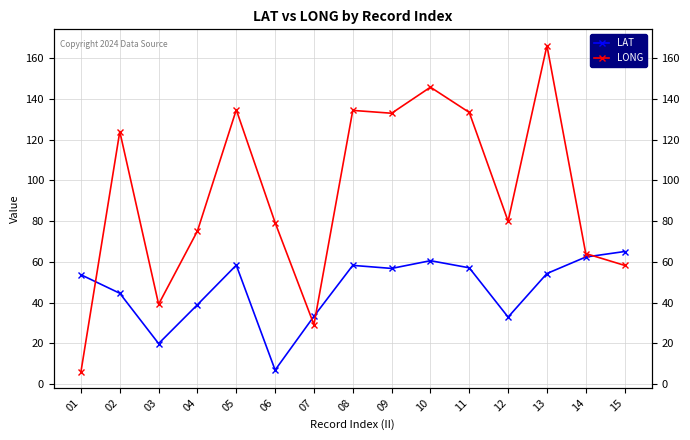

At which label does LONG reach its minimum?

01